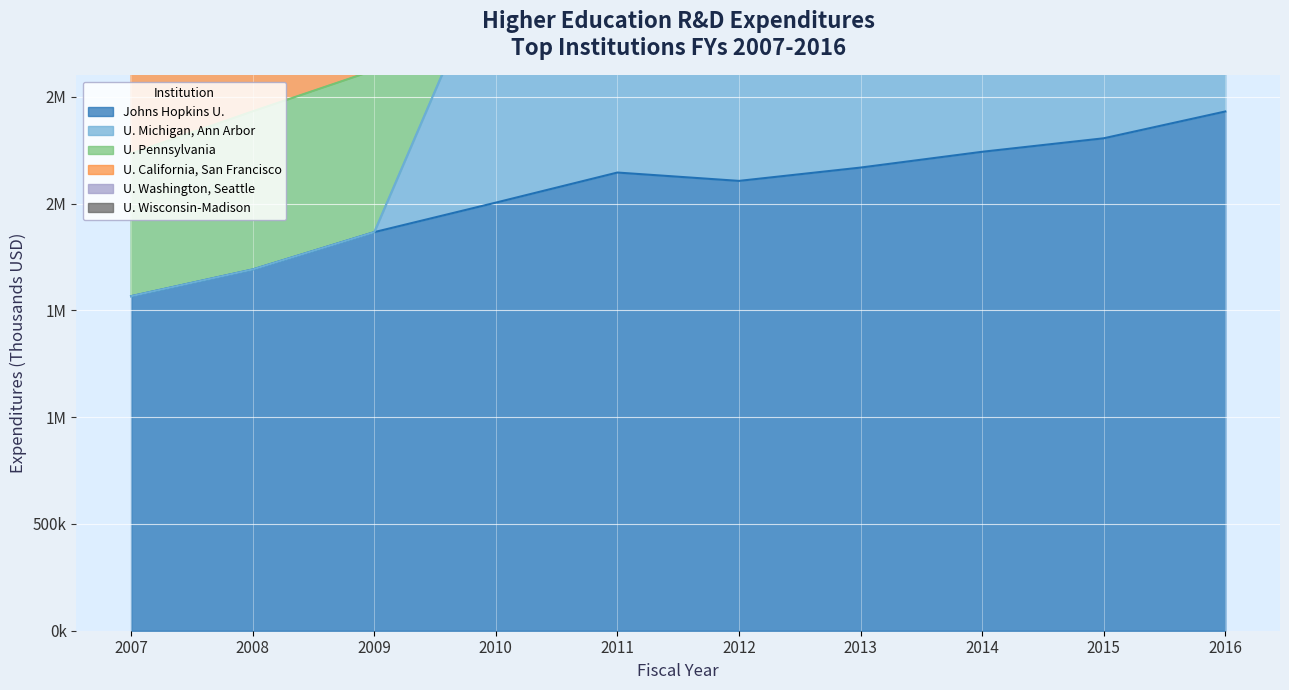

The U. Washington, Seattle series shows 3317061 at 2008. True or false?

True